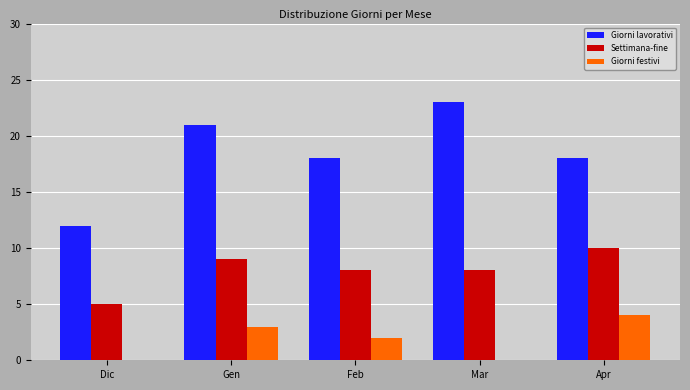

What is the sum of all Giorni lavorativi values?

92